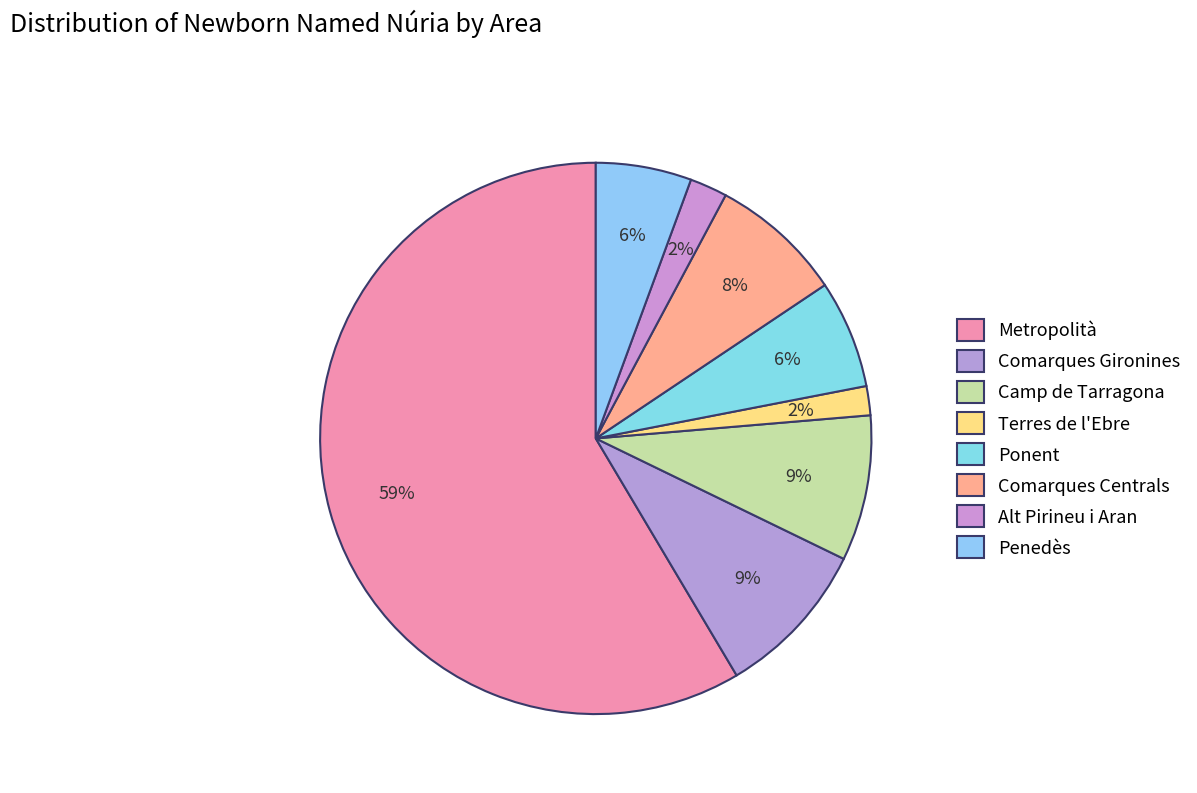

Between Comarques Gironines and Ponent, which is larger?

Comarques Gironines